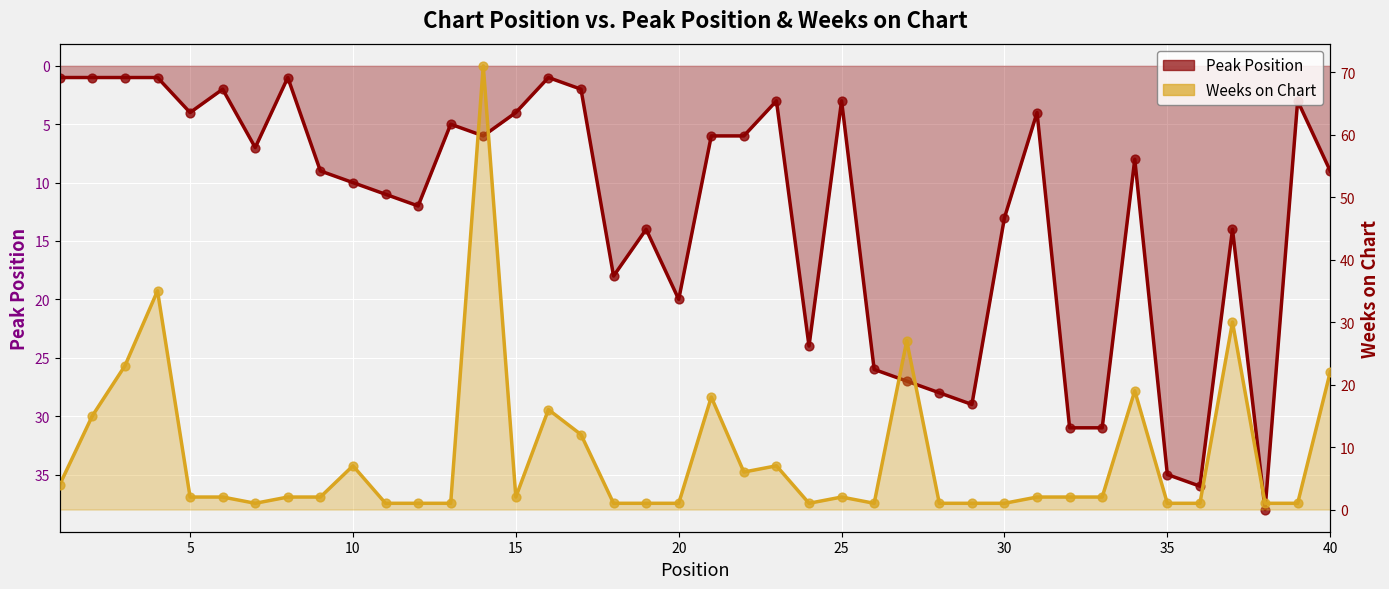

Which series has the widest spread of Y values?

Weeks on Chart